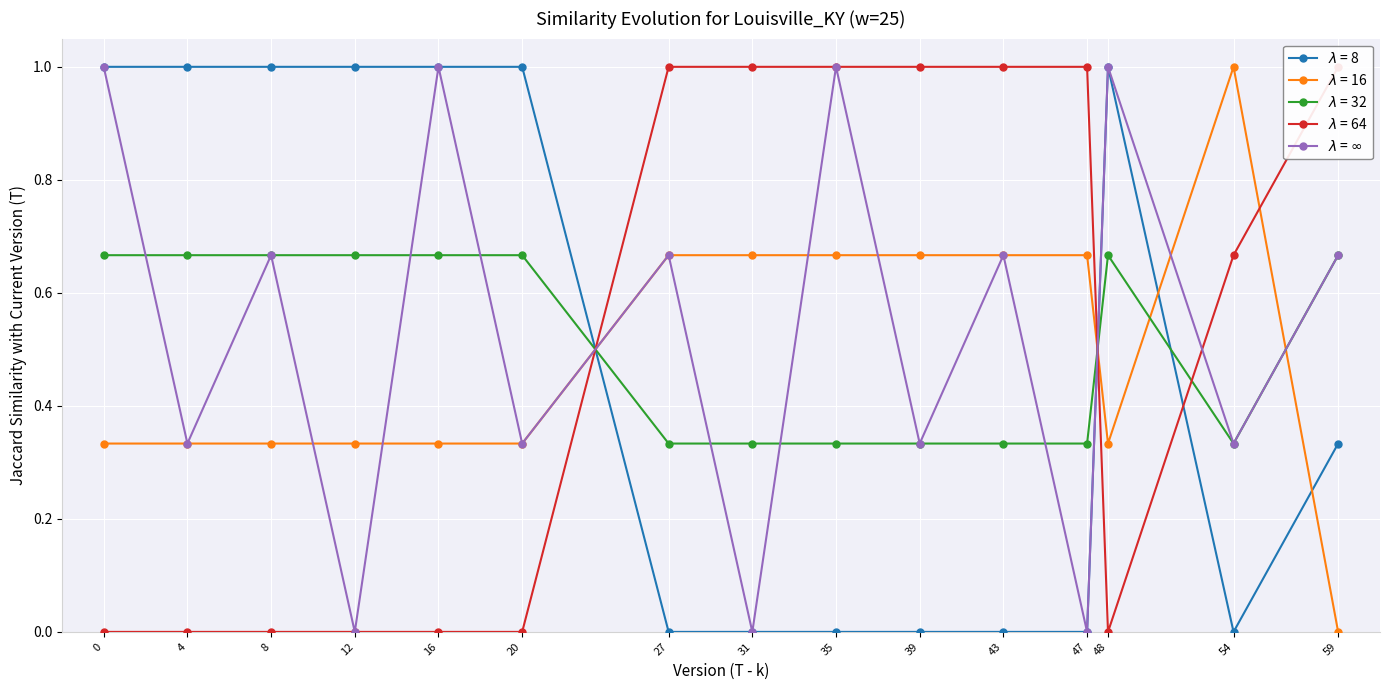

Rank the categories by value from lowest to highest.

12, 31, 47, 4, 20, 39, 54, 8, 27, 43, 59, 0, 16, 35, 48